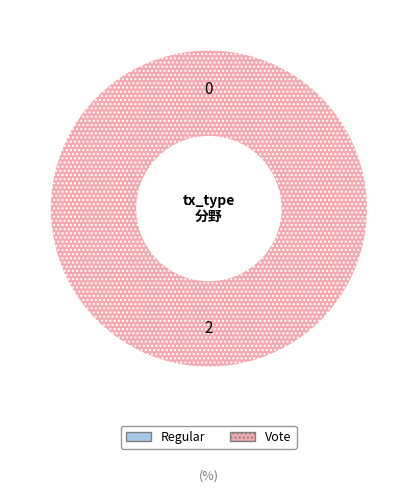

Is there a majority slice in this chart?

Yes